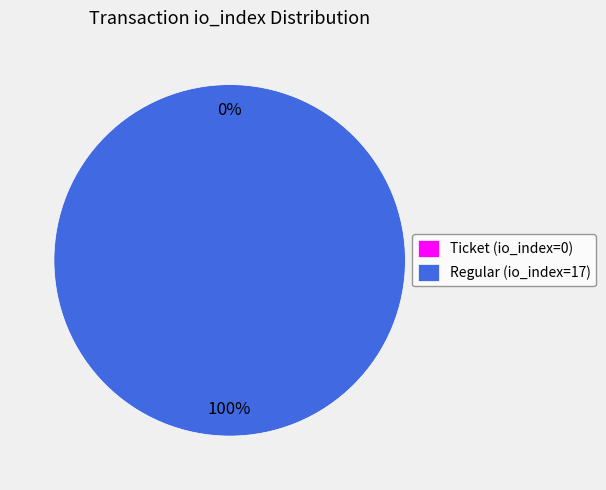

What is the change in value from Ticket (io_index=0) to Regular (io_index=17)?

+17